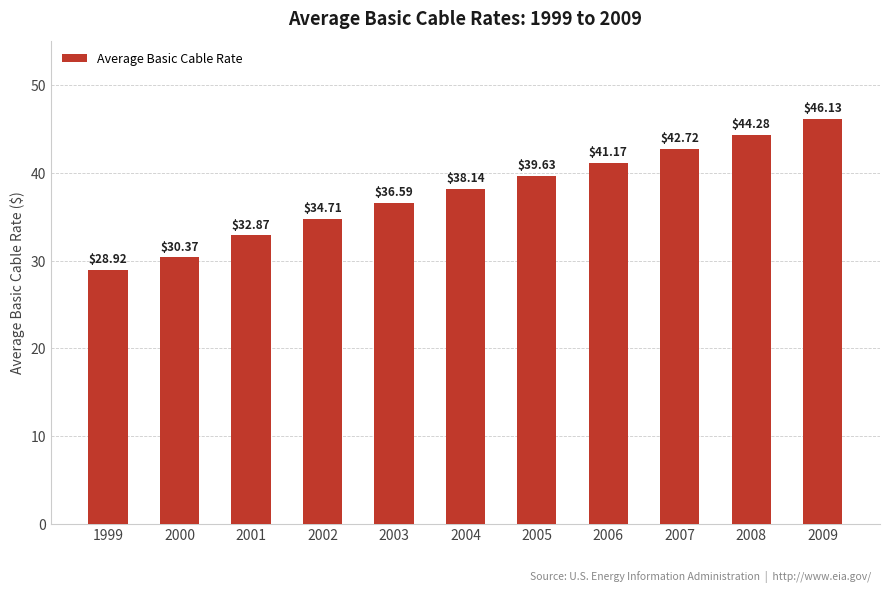

What is the sum of the values at 2006 and 2002?

75.9